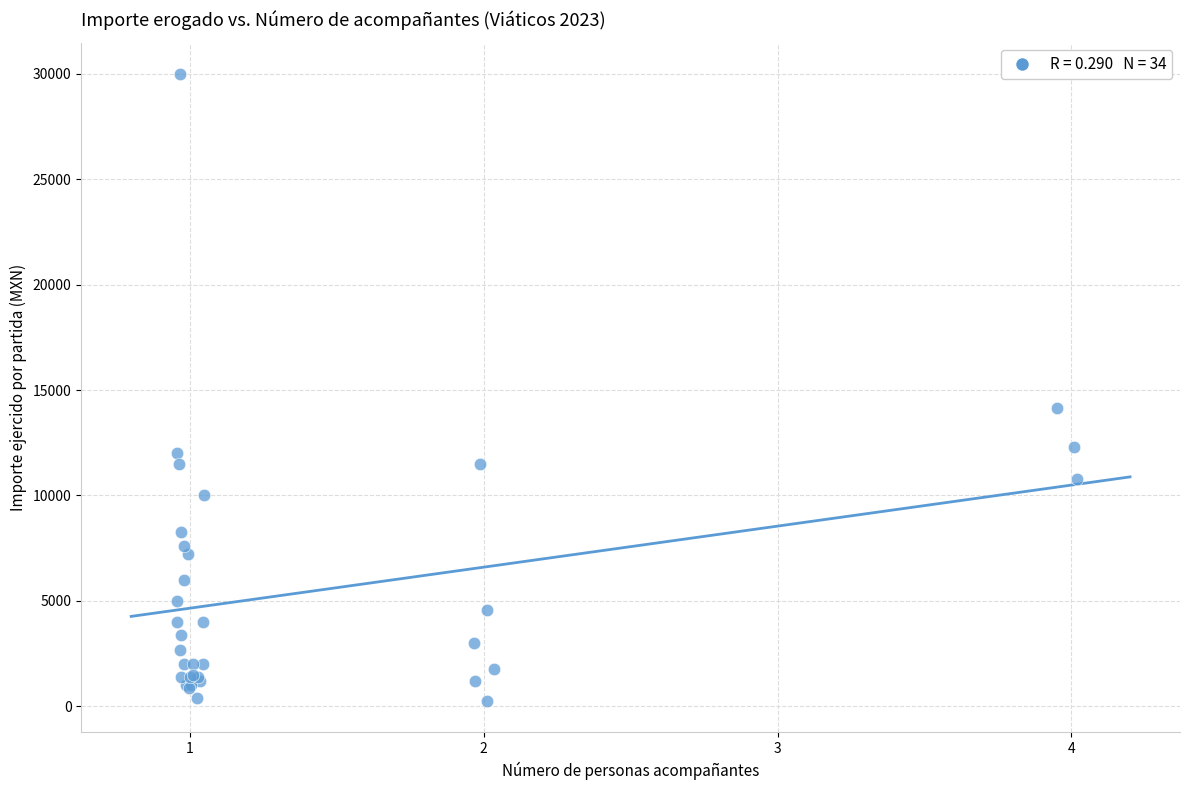

What Y value in the scatter plot is closest to 15121?

14153.5